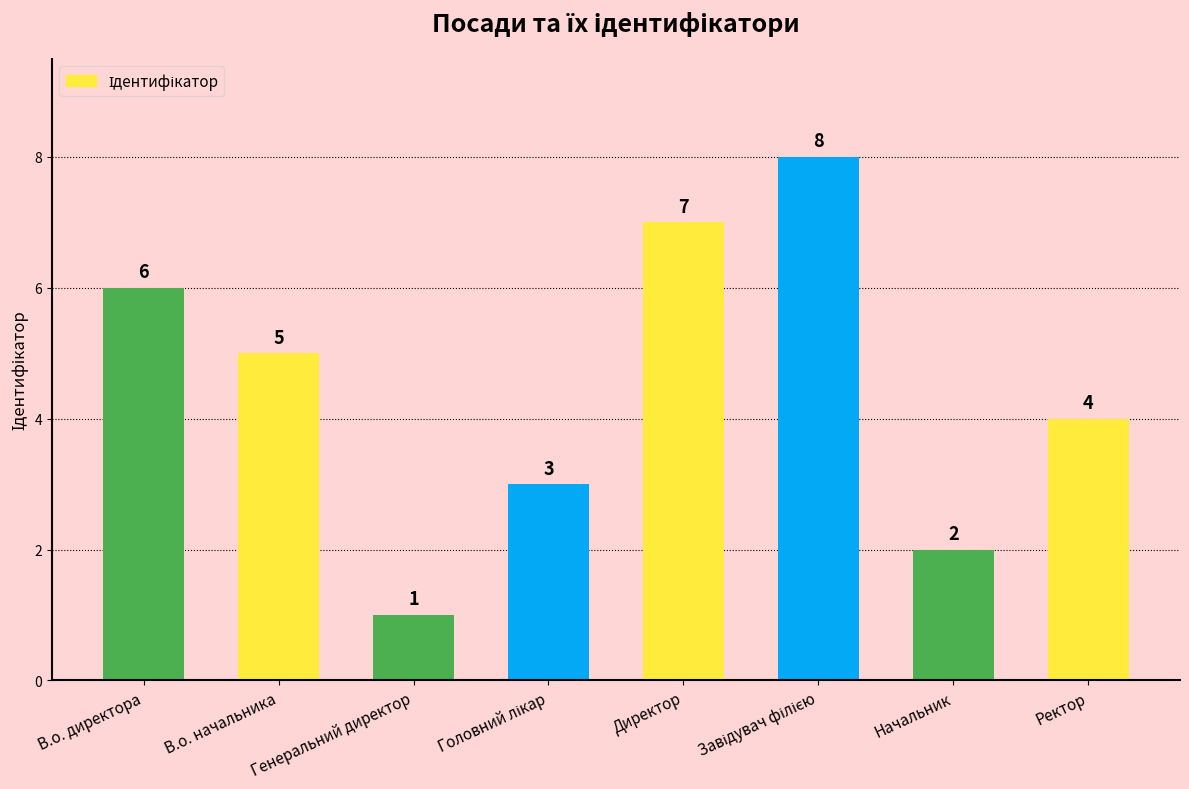

What position from the right is Начальник?

2